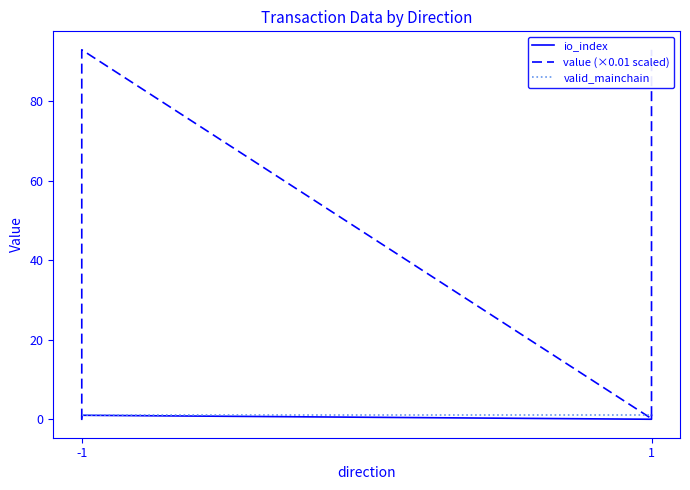

What is the value of the valid_mainchain point at the 2nd from the left?

1.0